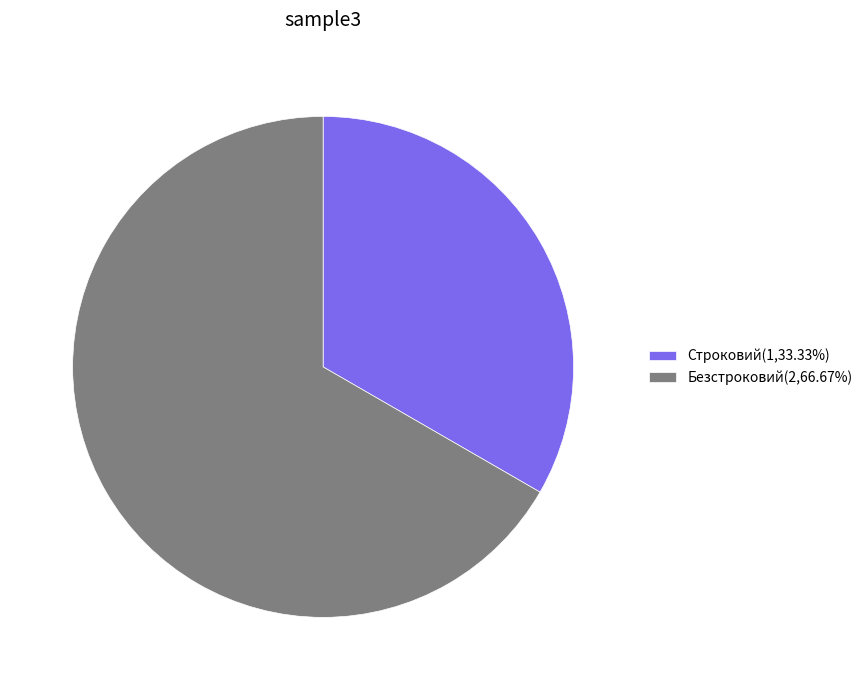

Do Строковий and Безстроковий together represent more than half of the pie?

Yes